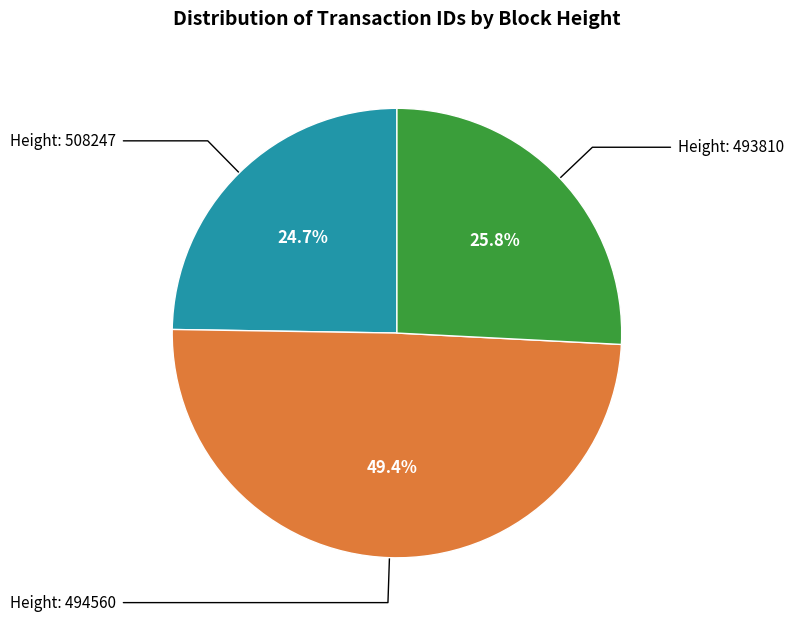

Is there any slice that represents more than half of the pie?

No